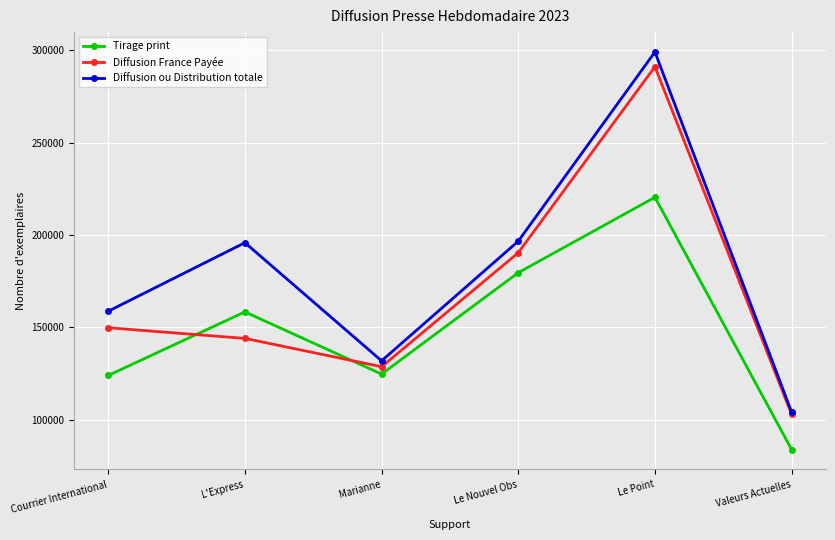

Where do Tirage print and Diffusion France Payée first cross each other?

Courrier International and L'Express